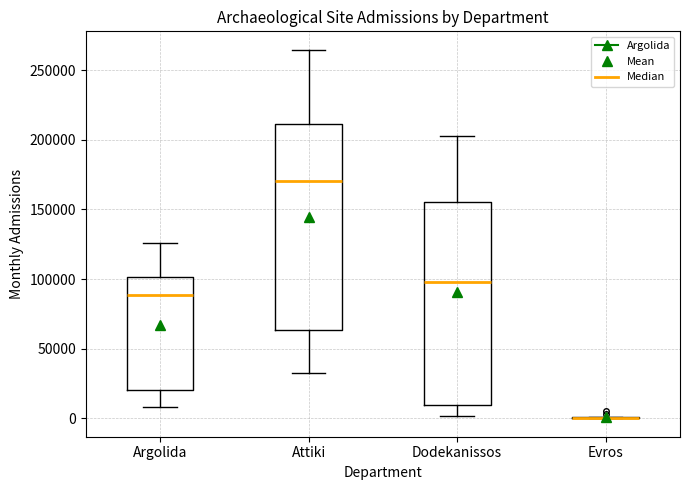

Reading left to right, transcribe this box plot: for each box, give where its median line is, the range the box spans, and where its two whiskers end, as read against the y-axis. The values are not printed on the chart, so give them approximately, as read against the axis.

Argolida: median 90000, box 20000 to 100000, whiskers 10000 to 125000
Attiki: median 170000, box 65000 to 210000, whiskers 35000 to 265000
Dodekanissos: median 100000, box 10000 to 155000, whiskers 0 to 205000
Evros: box collapsed to a line at 0, whiskers 0 to 0